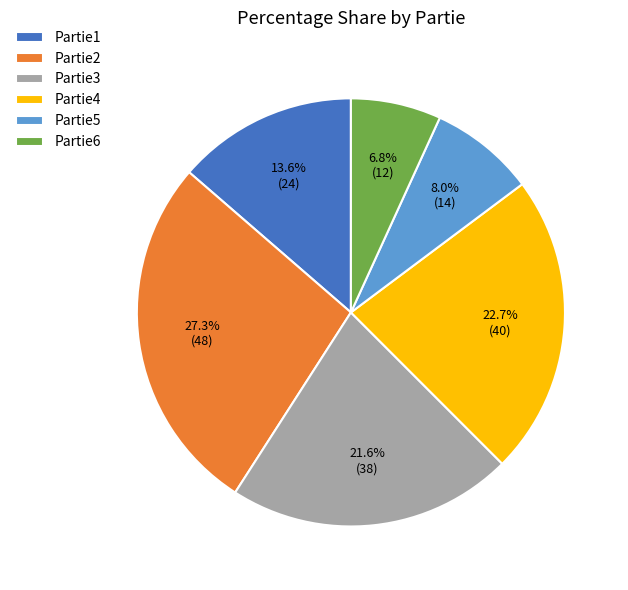

The Partie3 slice represents 31% of the pie. True or false?

False